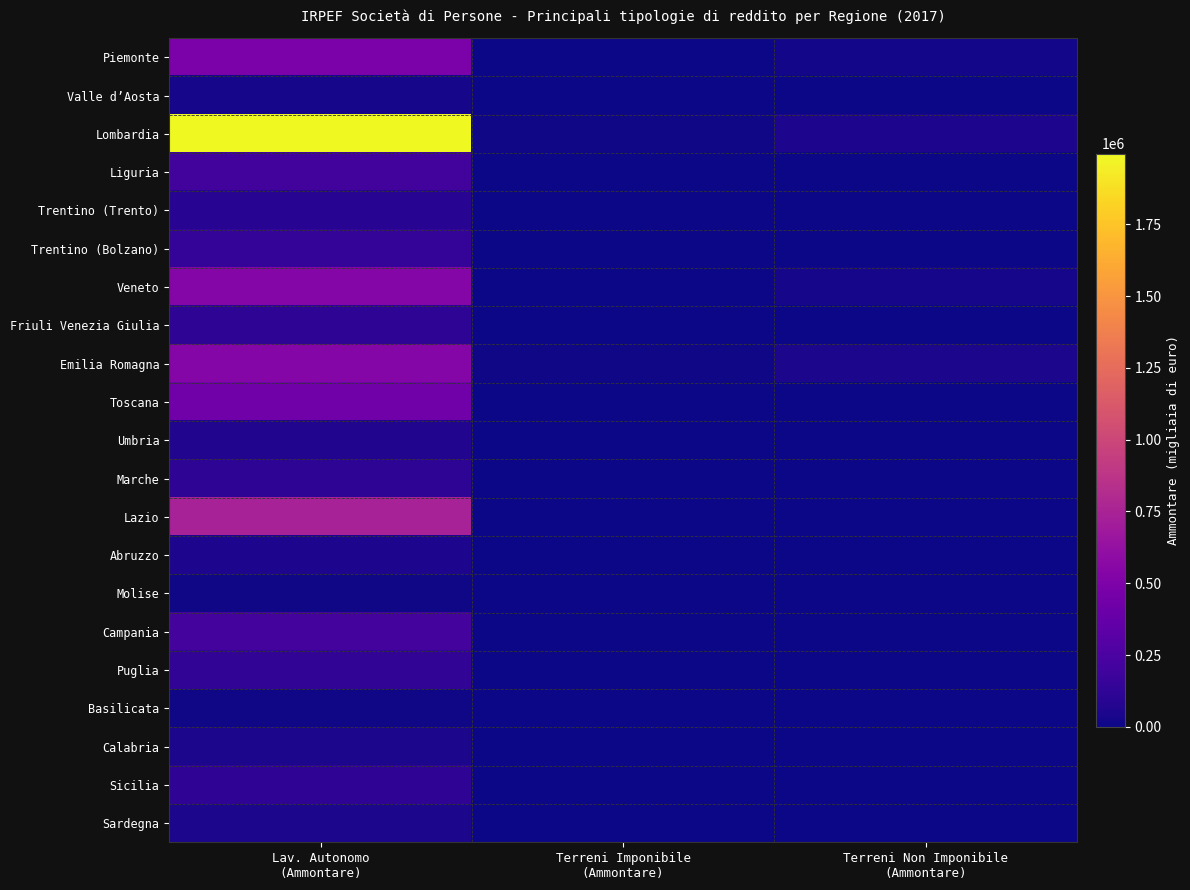

At which category does the chart reach its peak across all series?

Lav. Autonomo
(Ammontare)